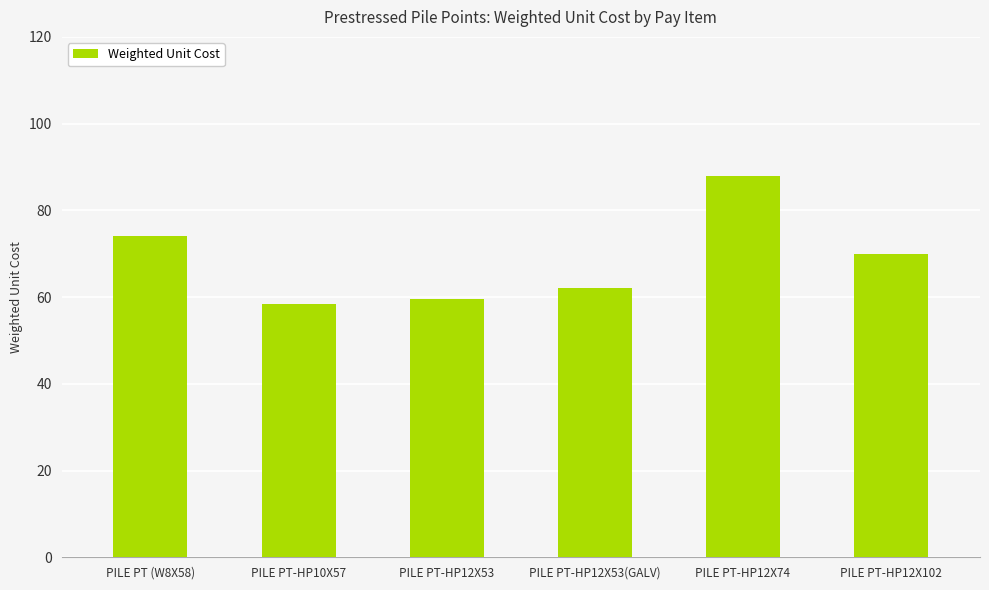

Count the number of data series in this chart.

1